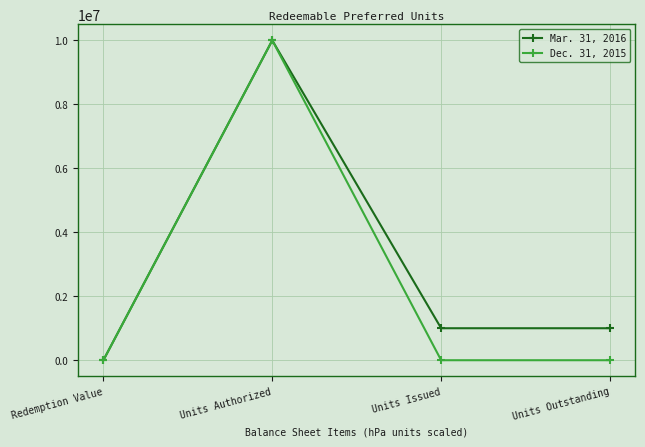

What is the difference between the Dec. 31, 2015 values at Units Outstanding and Redemption Value?

10